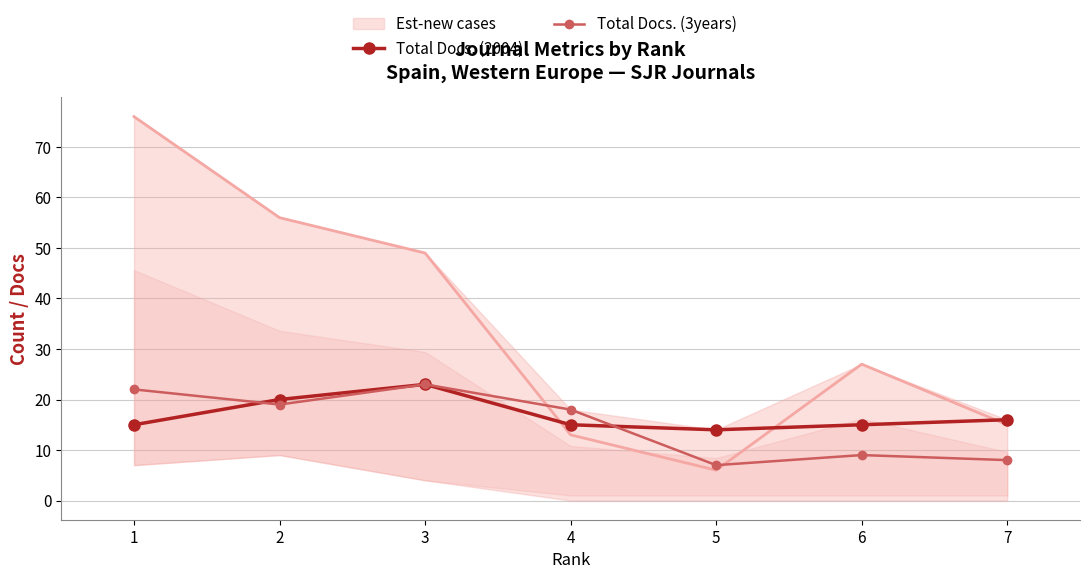

What is the minimum value shown in the chart?

7